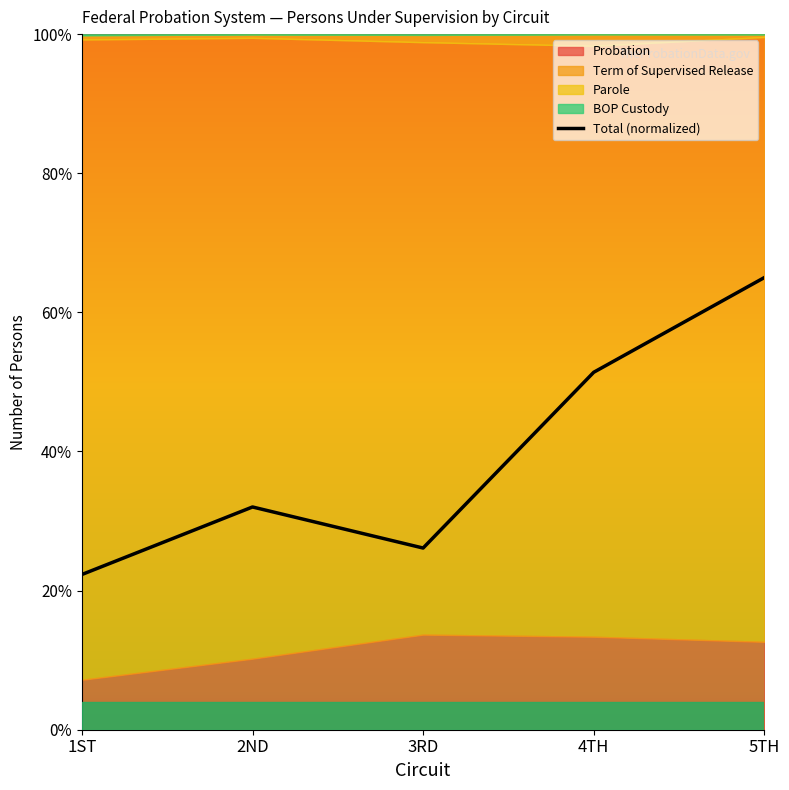

What is the sum of the values at 5TH and 4TH?

116.4